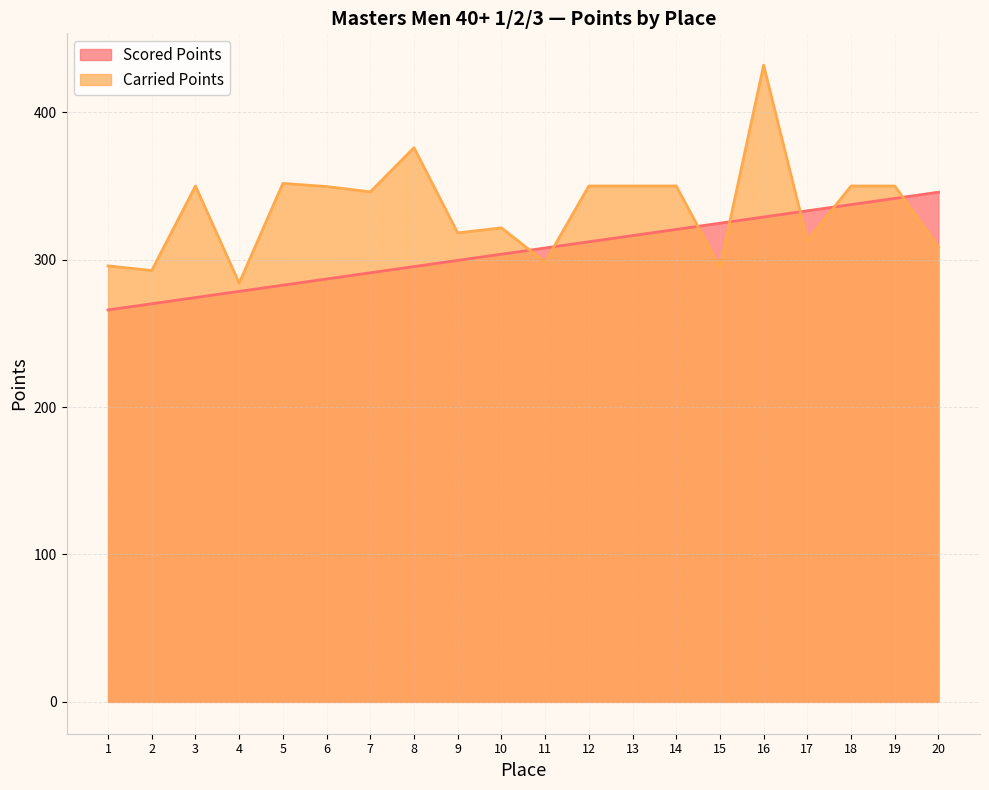

How many lines are shown in the chart?

2